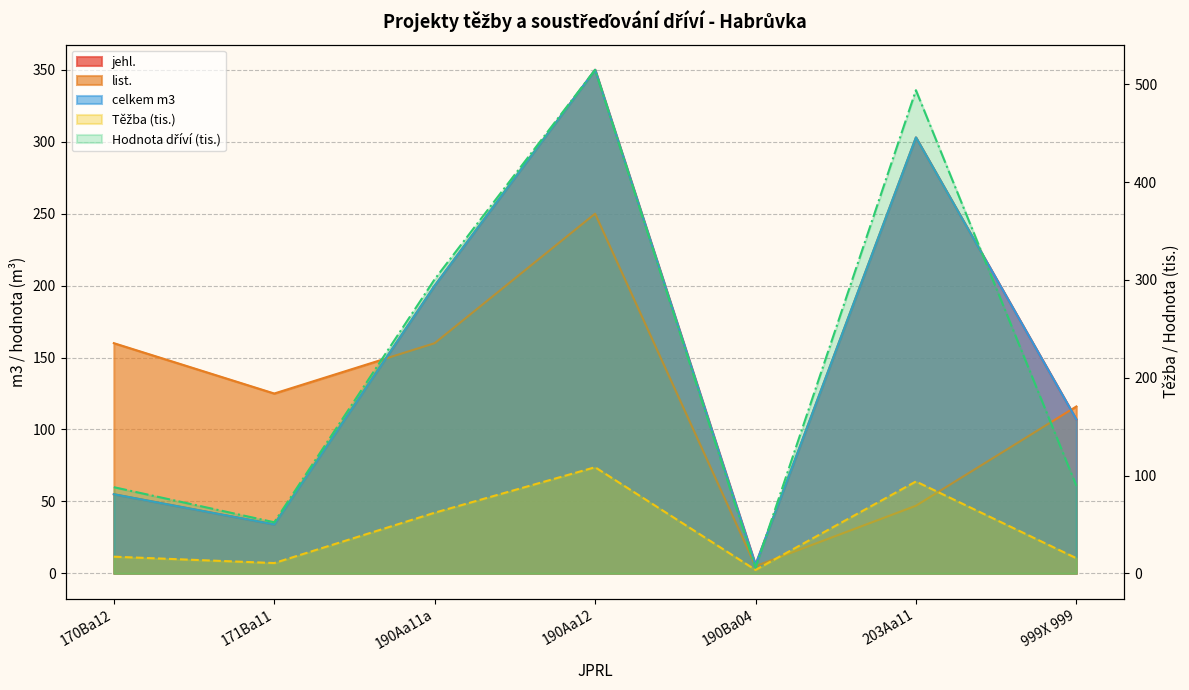

Rank the series at 203Aa11 from highest to lowest value.

Hodnota dříví, jehl., celkem m3, Těžba, list.